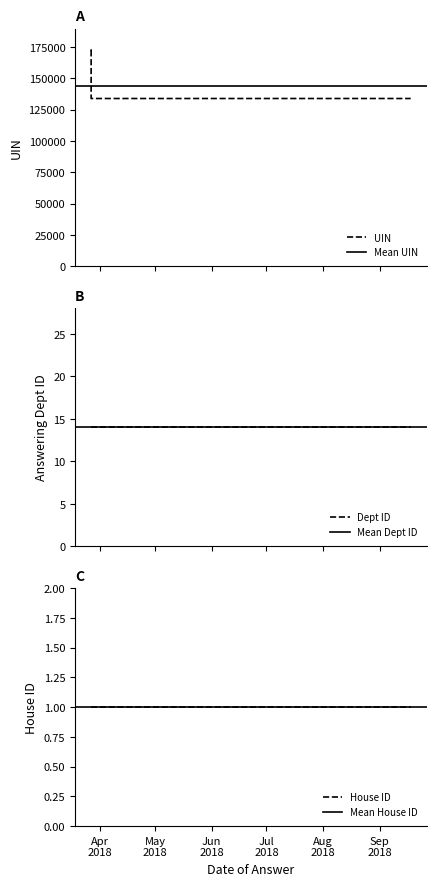

Reading right to left, transcribe all the data shown in this chart.

UIN: 133966	133963	133962	133960	133958	136630	172414	172413
Dept ID: 14	14	14	14	14	14	14	14
House ID: 1	1	1	1	1	1	1	1